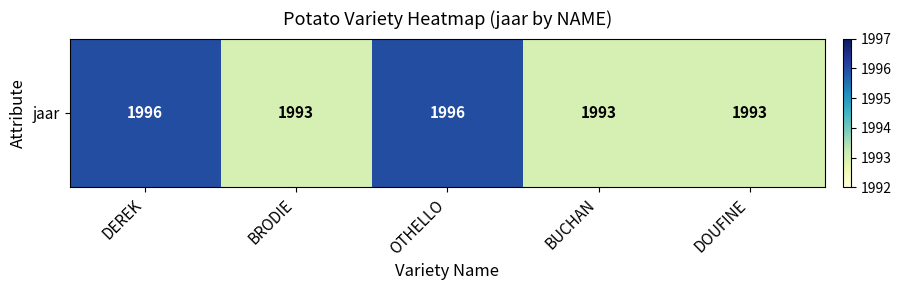

What is the difference between the values at DOUFINE and OTHELLO?

3